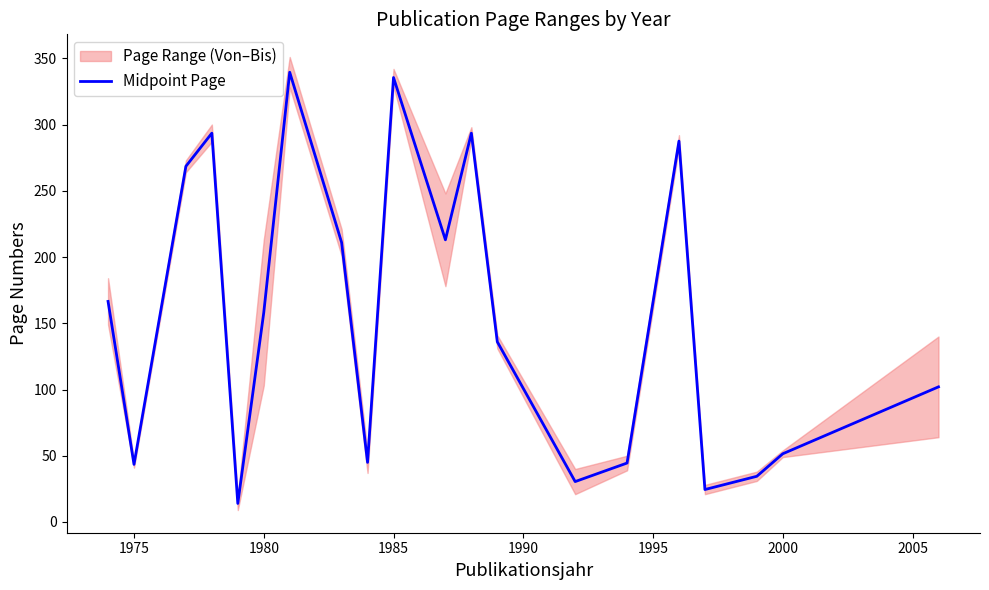

Where is the first local minimum?

1975